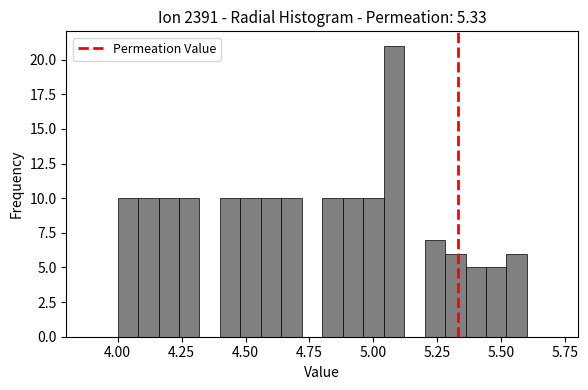

Around what value on the x-axis is the tallest bar? Give the approximate position of its centre, as read against the axis.

5.10